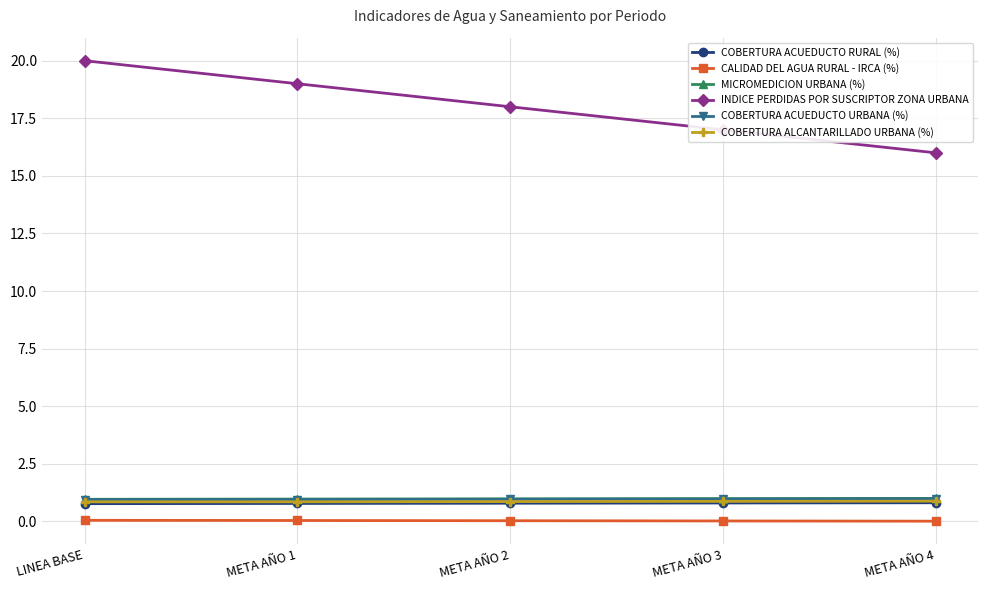

What is the sum of all COBERTURA ACUEDUCTO URBANA (%) values?

4.8